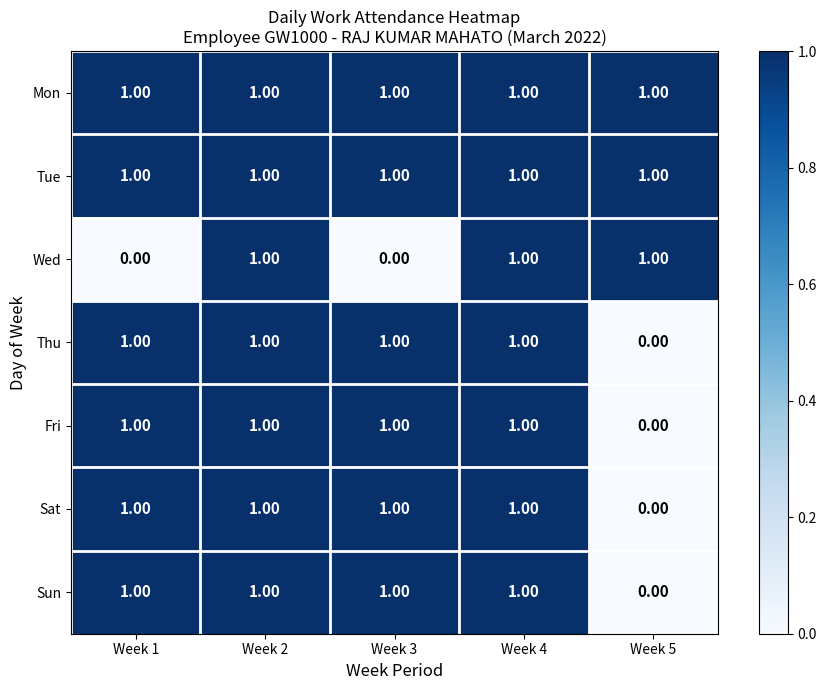

Which series changed the most between Week 3 and Week 4?

Wed